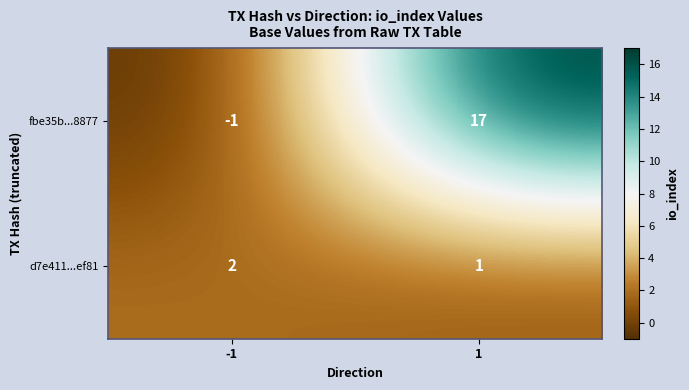

Which series has the largest total across all categories?

fbe35b...8877